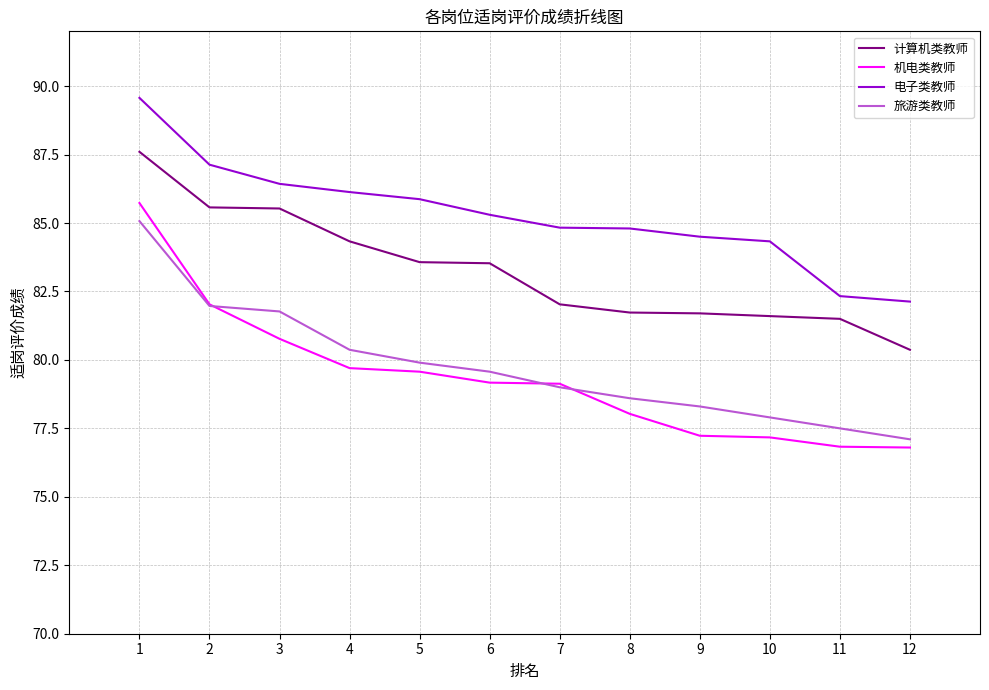

True or false: 计算机类教师 and 旅游类教师 cross at least once.

False